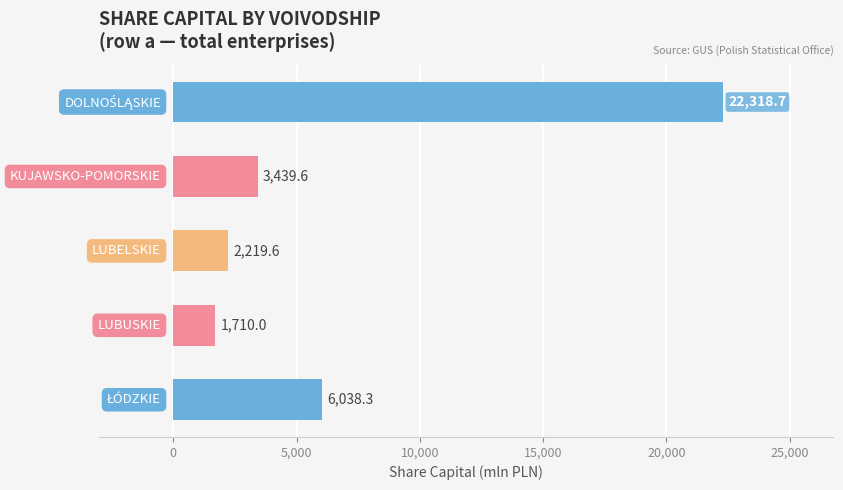

What is the value of the 1st bar from the top?

22318.7